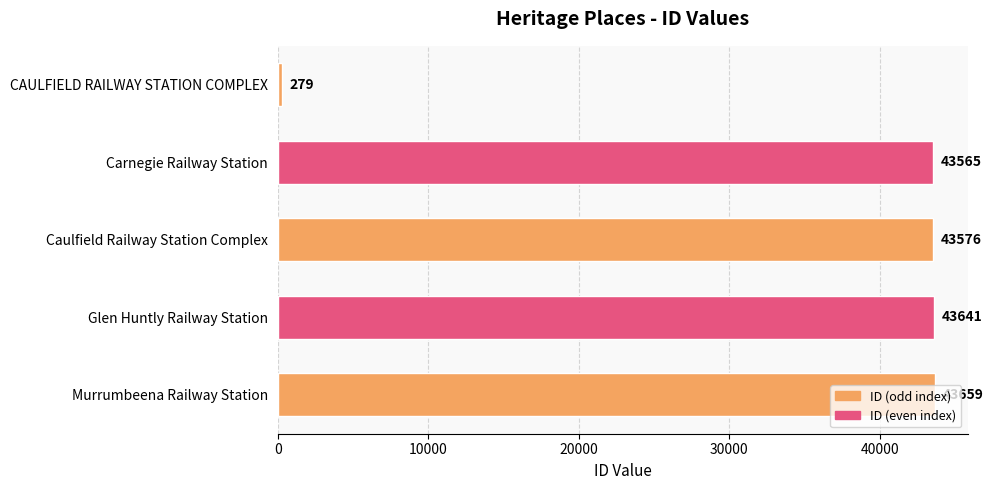

What is the difference between the second highest and minimum values?

43362